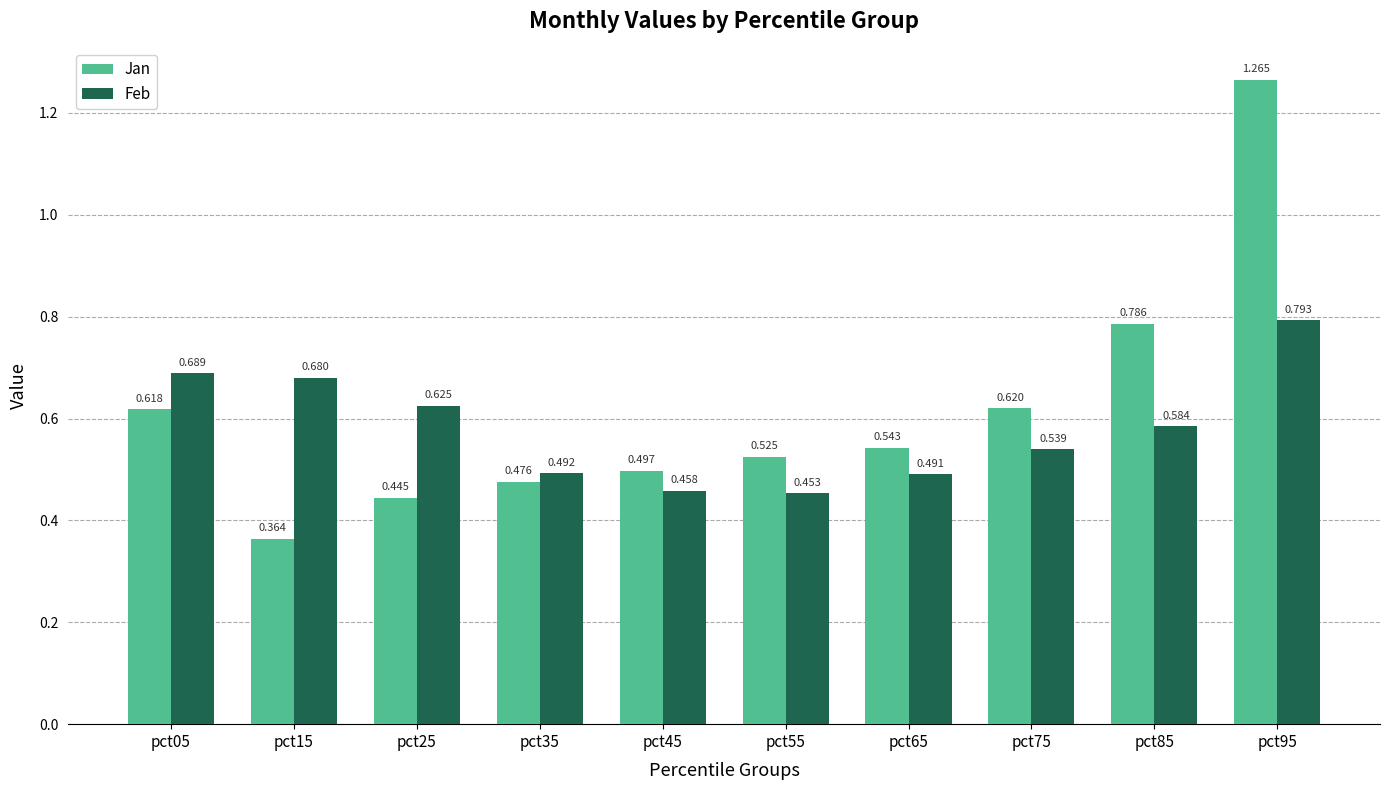

What is the difference between the second highest and second lowest values in the Feb series?

0.2